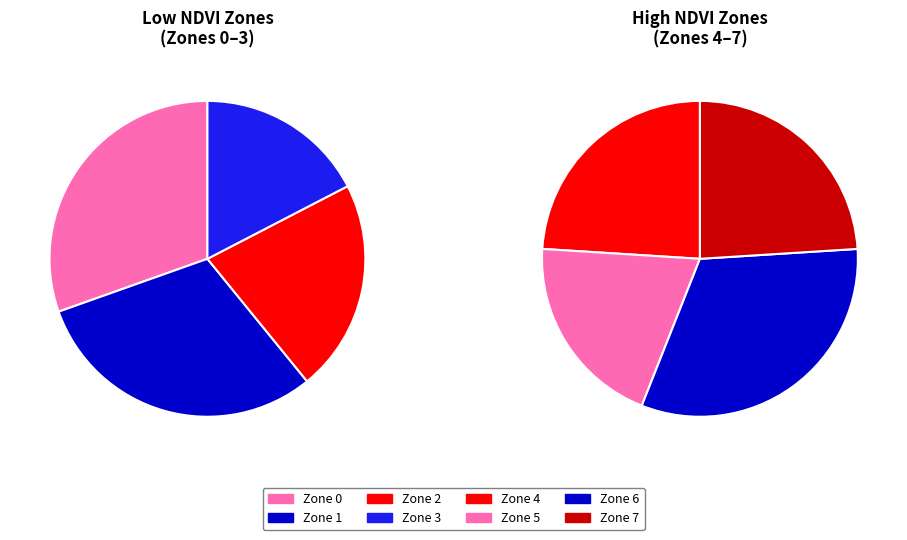

Rank the categories by value from lowest to highest.

Zone 3, Zone 2, Zone 5, Zone 4, Zone 7, Zone 0, Zone 1, Zone 6